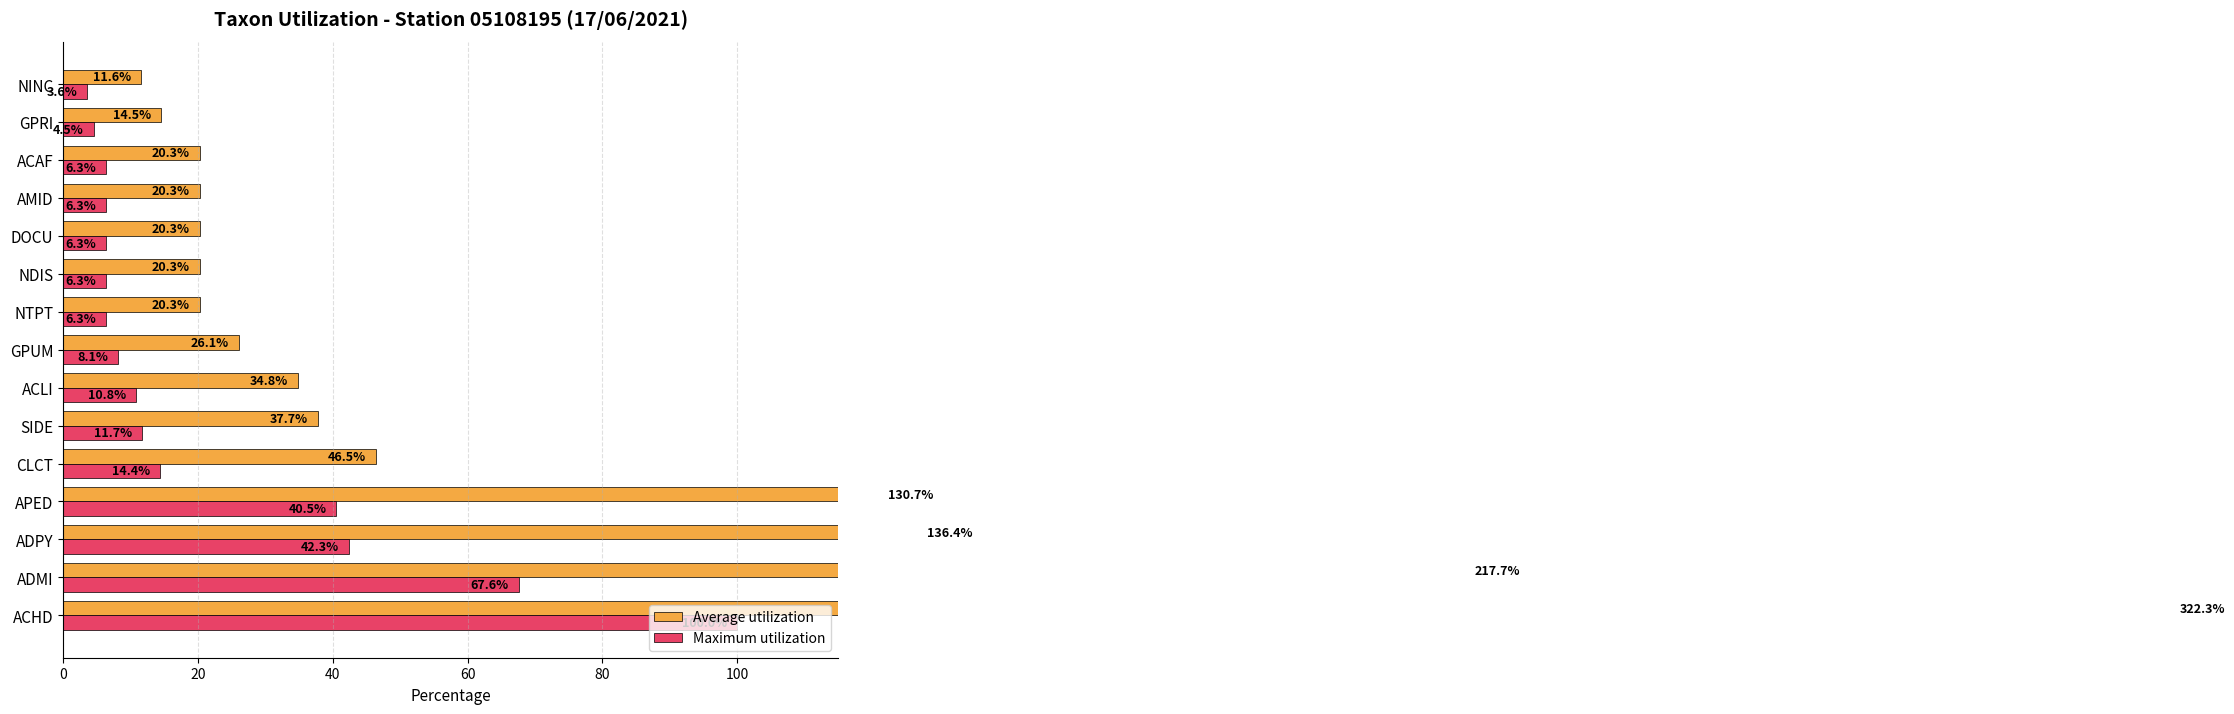

How many series are shown in this chart?

2